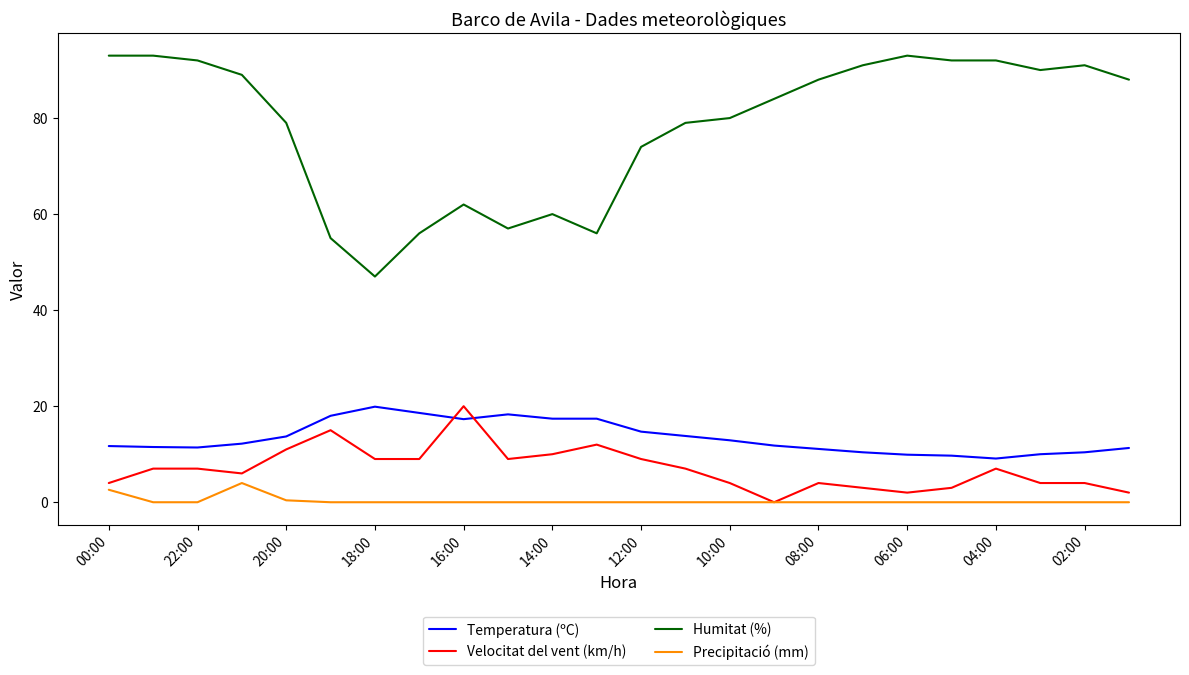

True or false: Velocitat del vent (km/h) and Humitat (%) intersect in this chart.

False